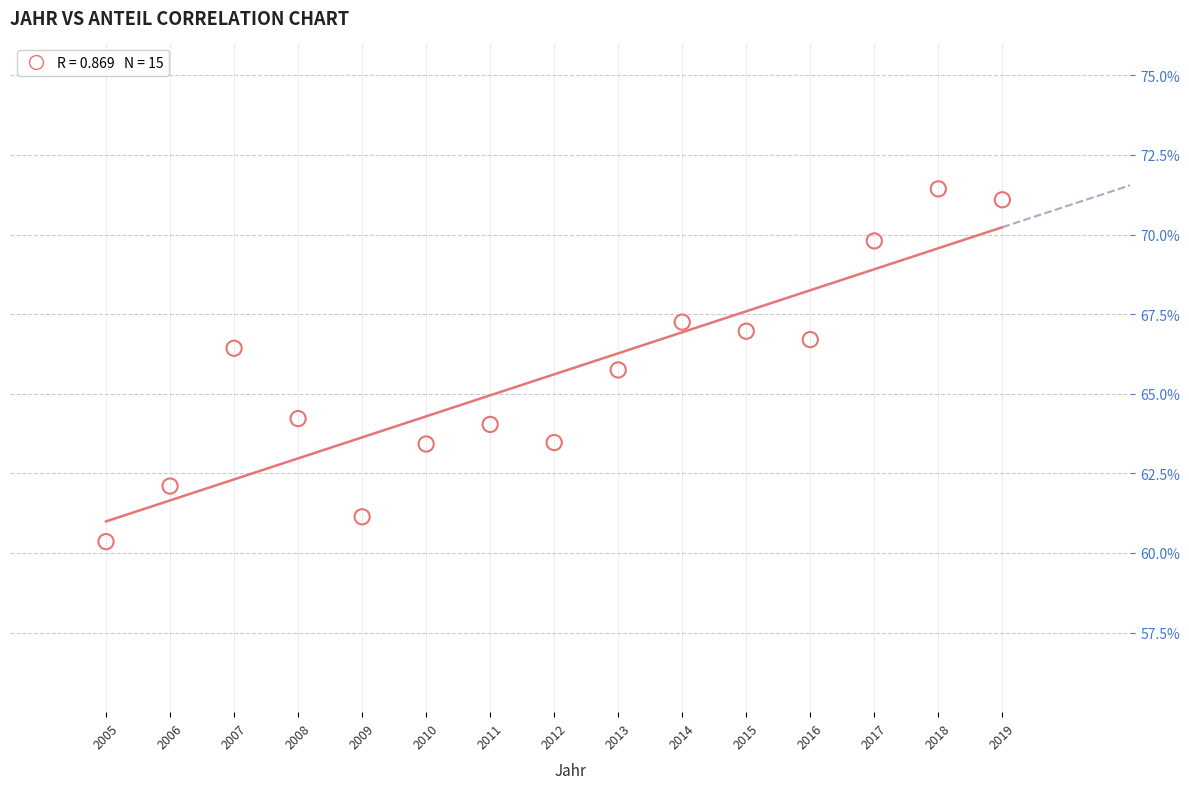

What is the range of Y values (max minus min)?

11.1